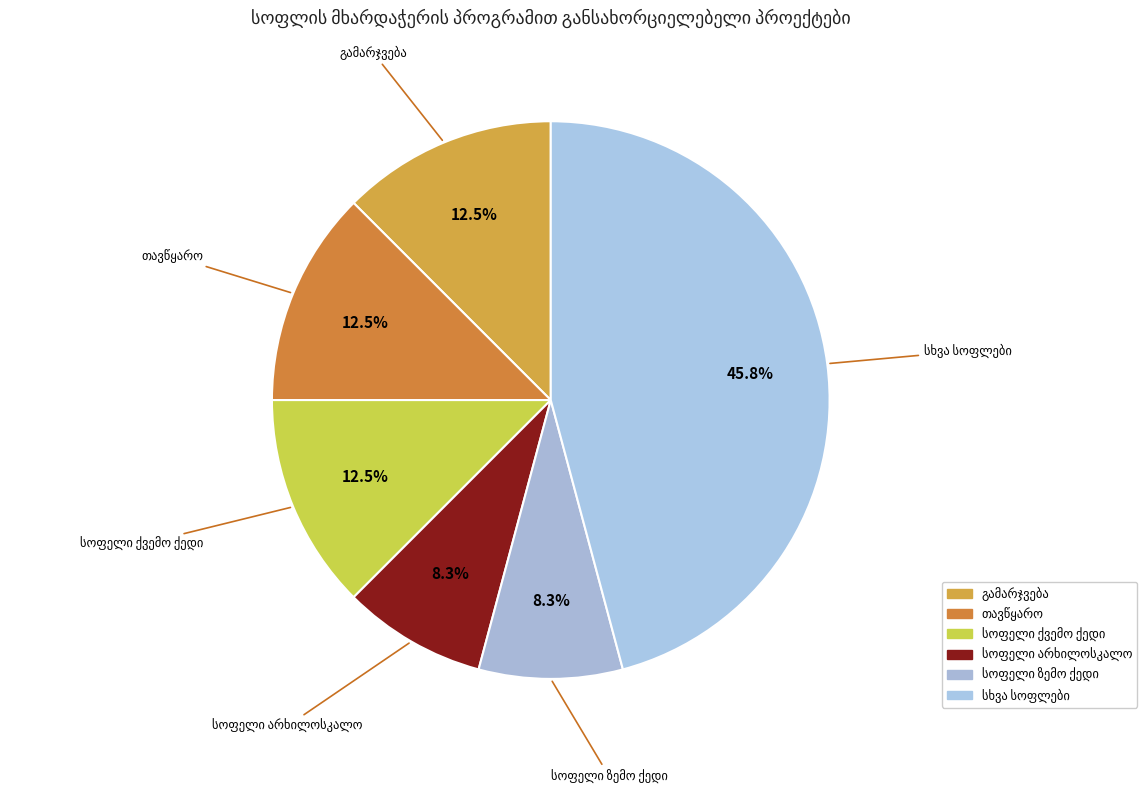

How many segments does this pie chart have?

6